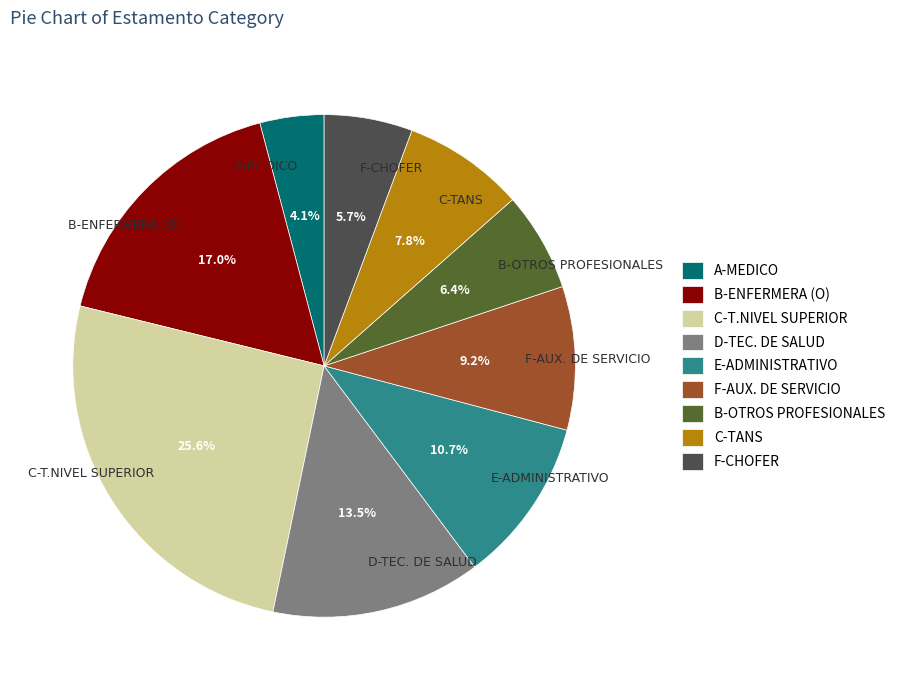

Combined, do F-CHOFER and A-MEDICO account for over 50%?

No